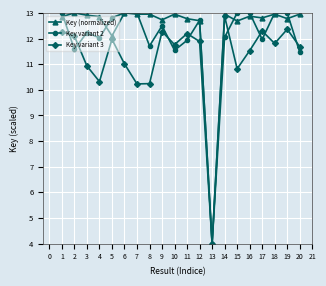

What are all the series names shown in the legend?

Key (normalized), Key variant 2, Key variant 3